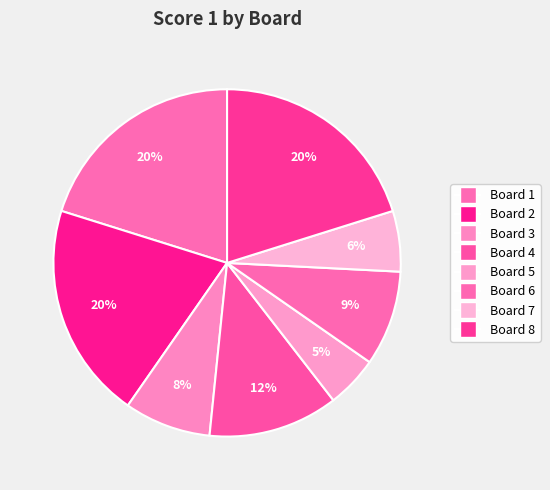

What percentage is the Board 8 slice, to the nearest percent?

20%